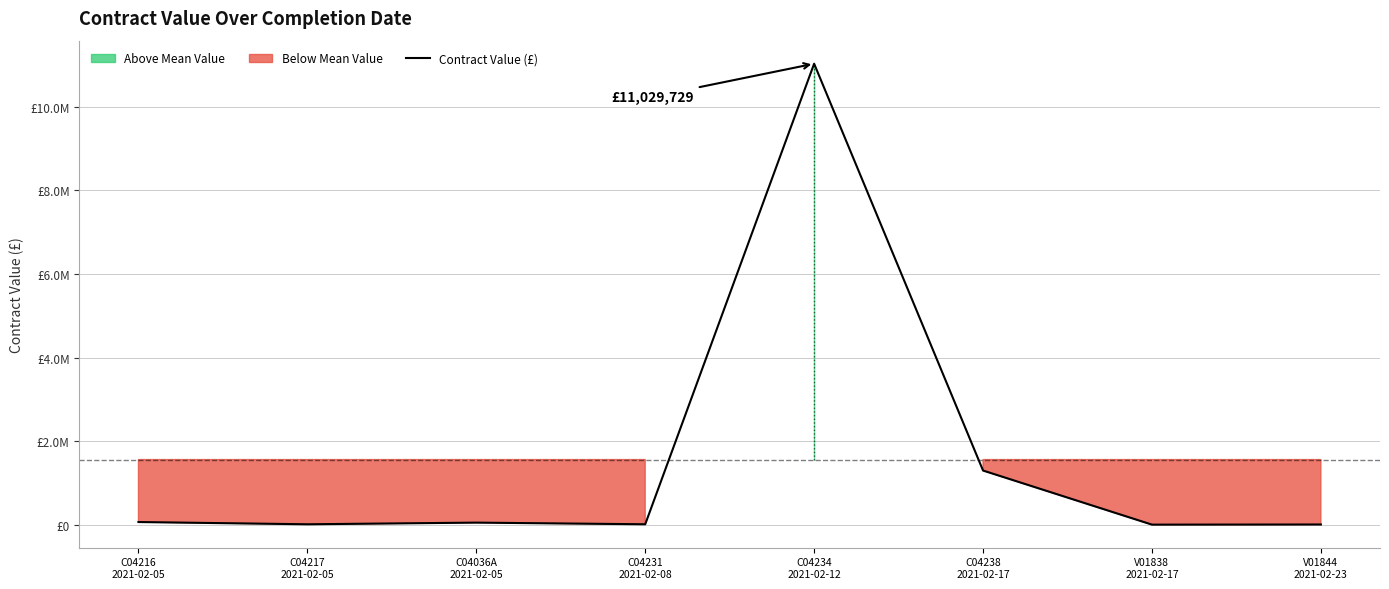

How many points are higher than both their immediate neighbors (excluding endpoints)?

2